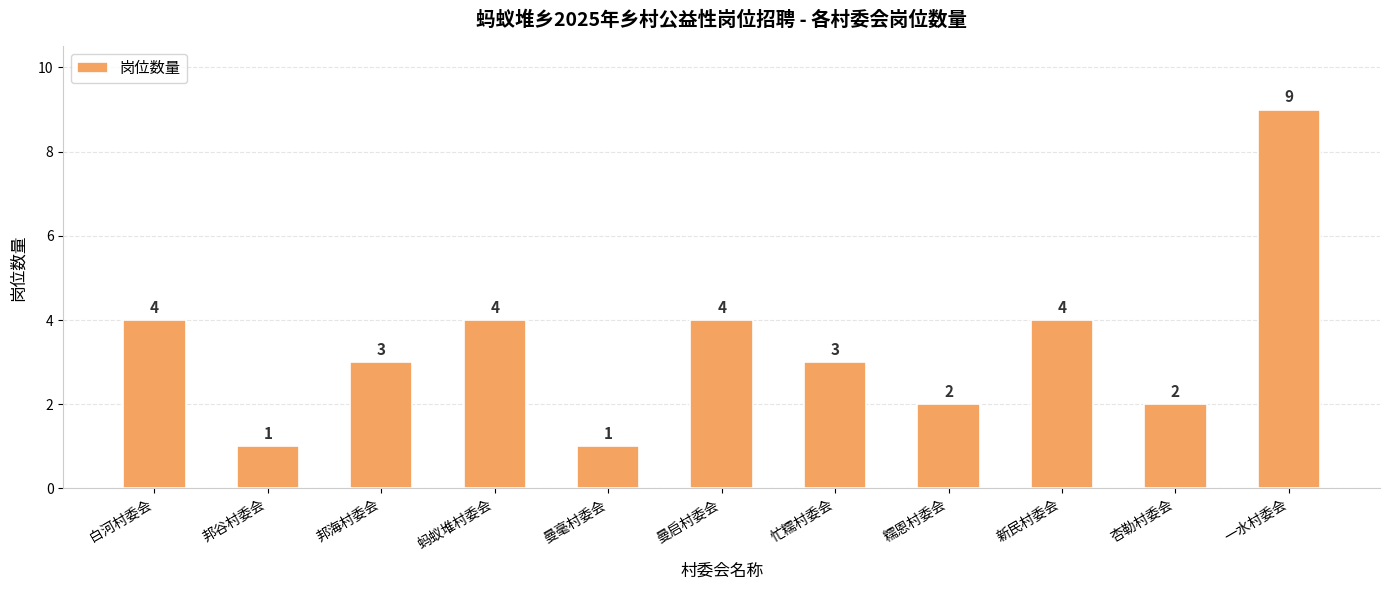

How many data points are less than 3?

4